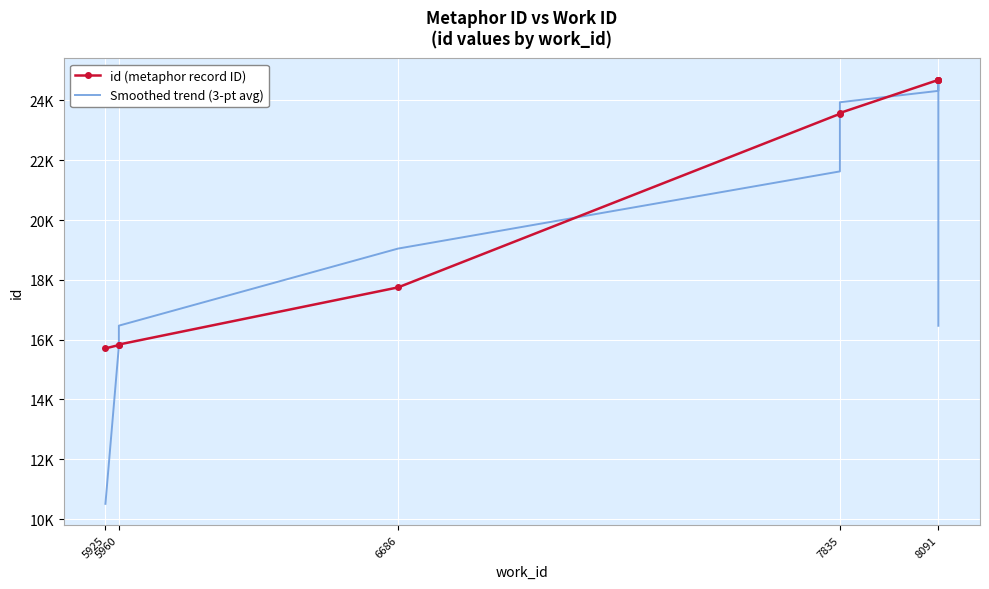

Rank the series by their maximum value, from lowest to highest.

Smoothed trend (3-pt avg), id (metaphor record ID)